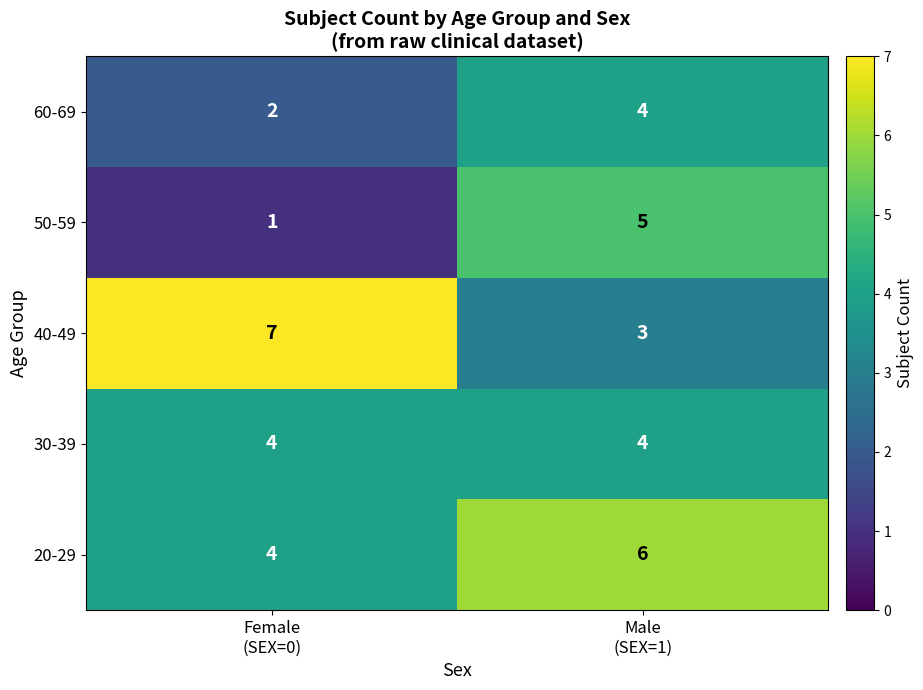

What is the sum of all 30-39 values?

8